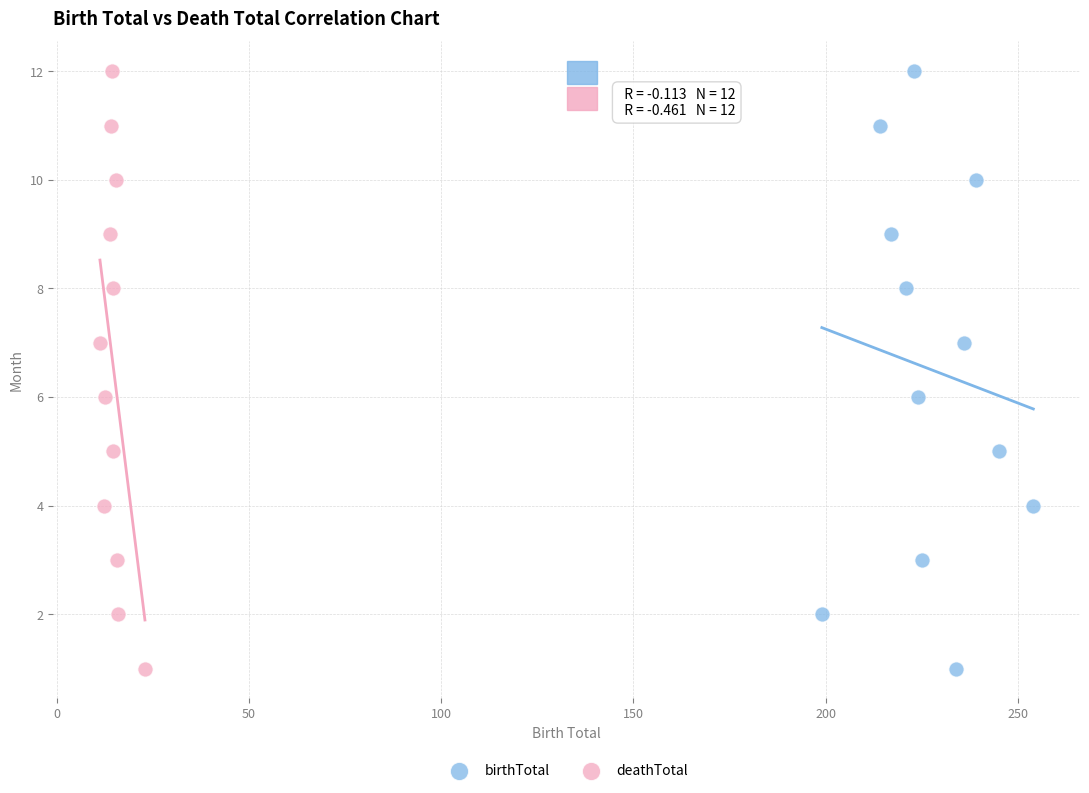

What are all the series names shown in the legend?

birthTotal, deathTotal